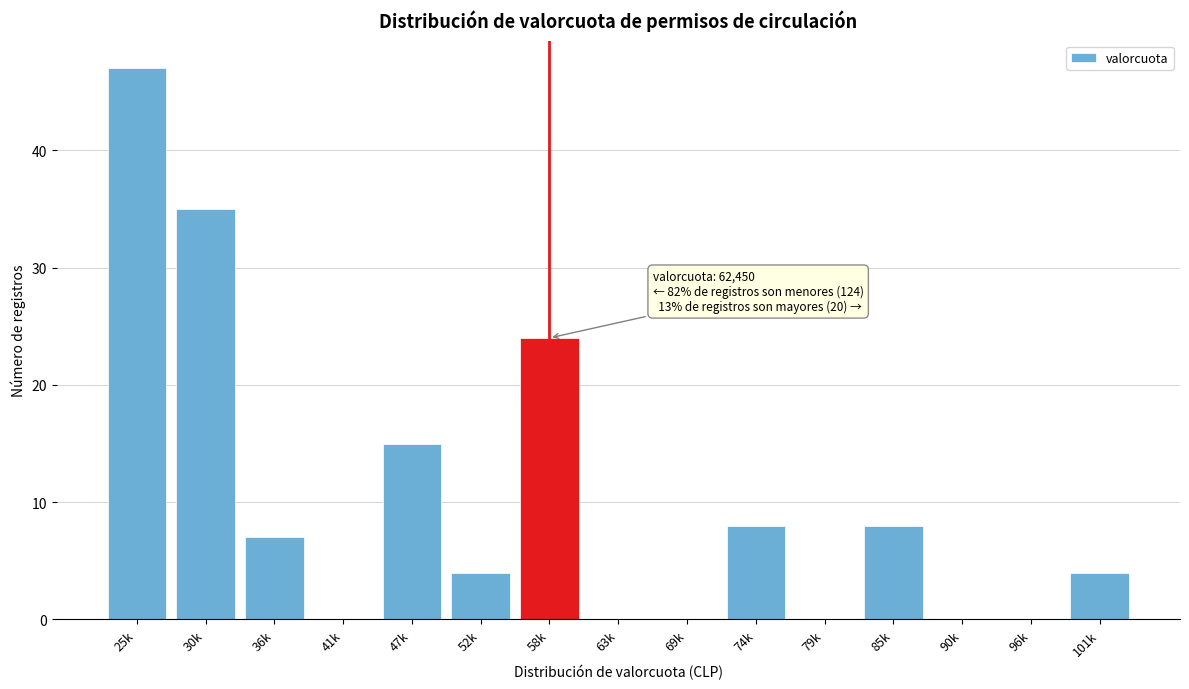

Reading left to right, what are all the values shown in this chart?

25k=47	30k=35	36k=7	41k=0	47k=15	52k=4	58k=24	63k=0	69k=0	74k=8	79k=0	85k=8	90k=0	96k=0	101k=4